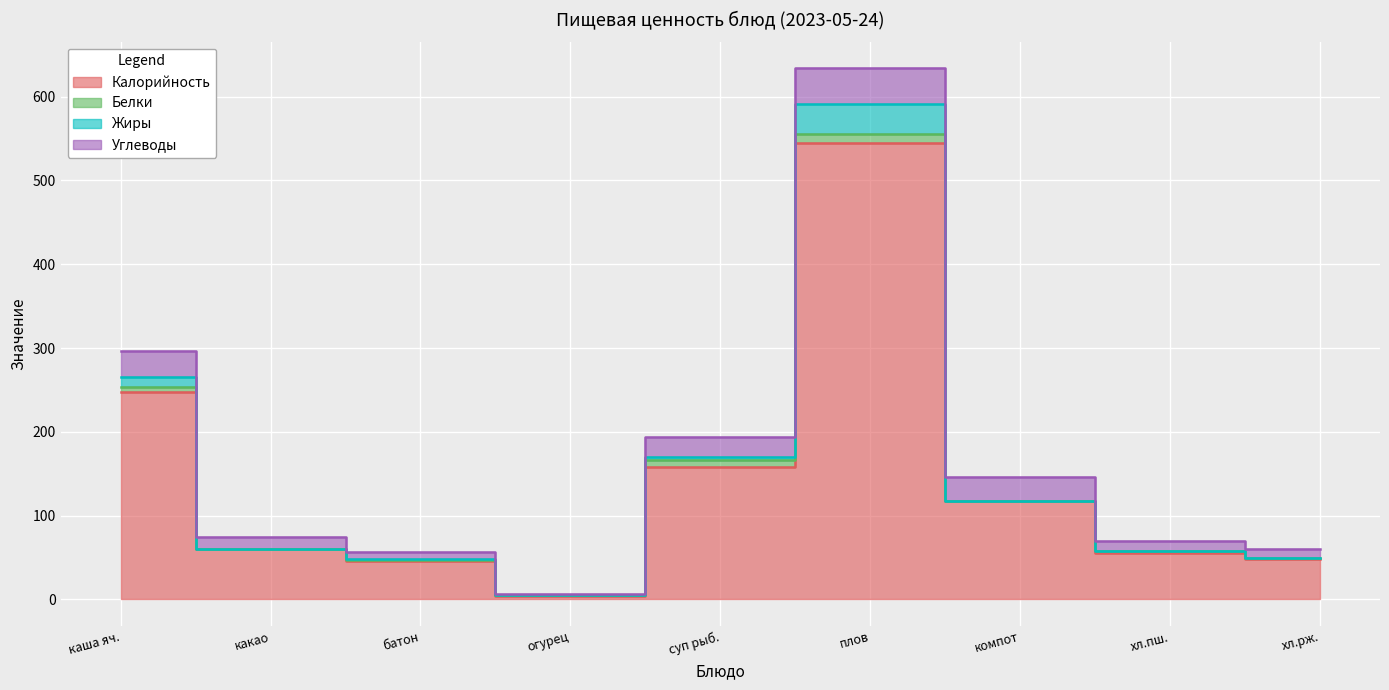

How many positive values does the Белки series have?

7